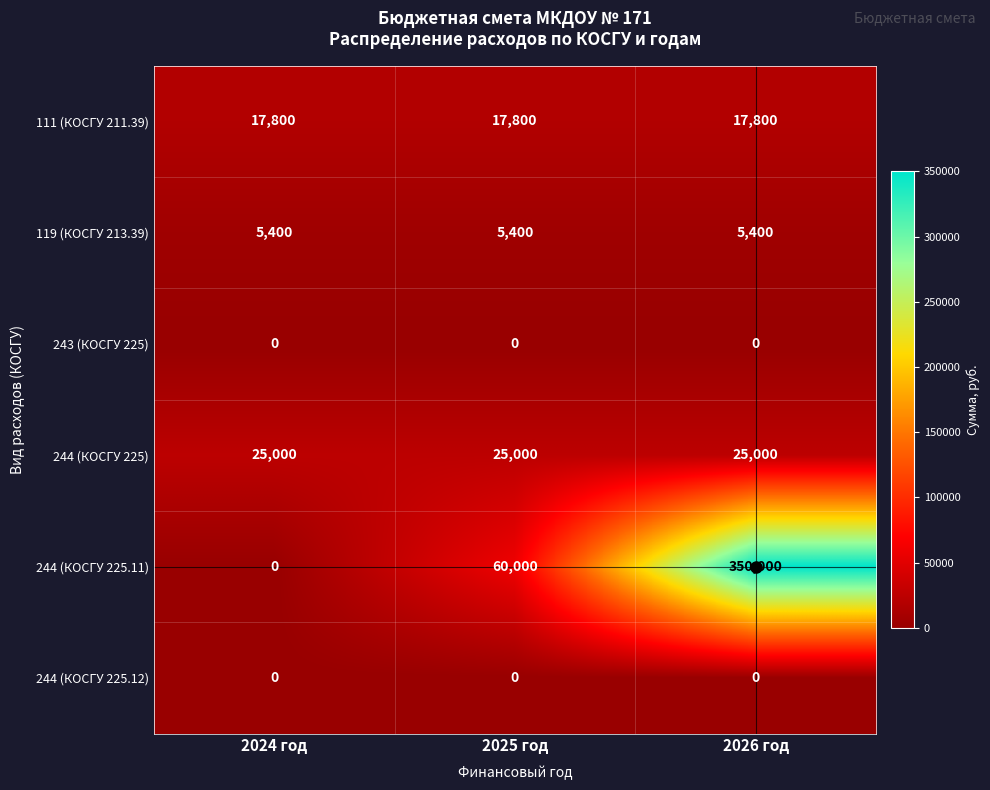

Between 2024 год and 2025 год, which series saw the biggest shift?

244 (КОСГУ 225.11)